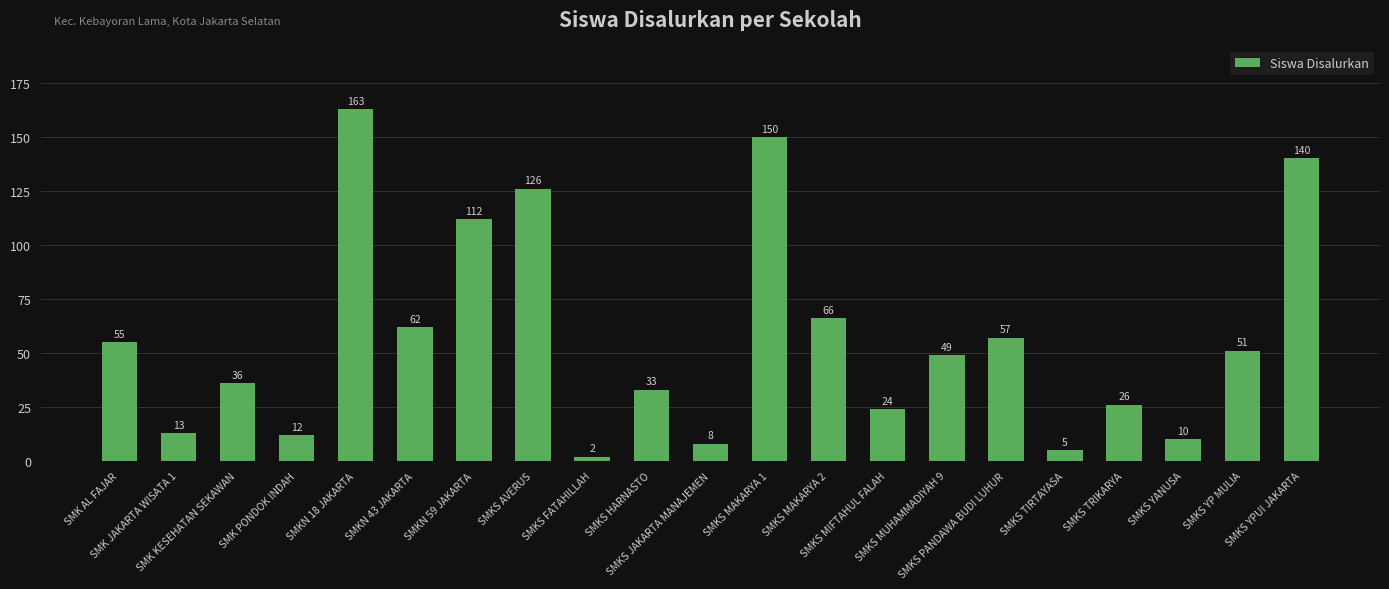

Rank the categories by value from highest to lowest.

SMKN 18 JAKARTA, SMKS MAKARYA 1, SMKS YPUI JAKARTA, SMKS AVERUS, SMKN 59 JAKARTA, SMKS MAKARYA 2, SMKN 43 JAKARTA, SMKS PANDAWA BUDI LUHUR, SMK AL FAJAR, SMKS YP MULIA, SMKS MUHAMMADIYAH 9, SMK KESEHATAN SEKAWAN, SMKS HARNASTO, SMKS TRIKARYA, SMKS MIFTAHUL FALAH, SMK JAKARTA WISATA 1, SMK PONDOK INDAH, SMKS YANUSA, SMKS JAKARTA MANAJEMEN, SMKS TIRTAYASA, SMKS FATAHILLAH